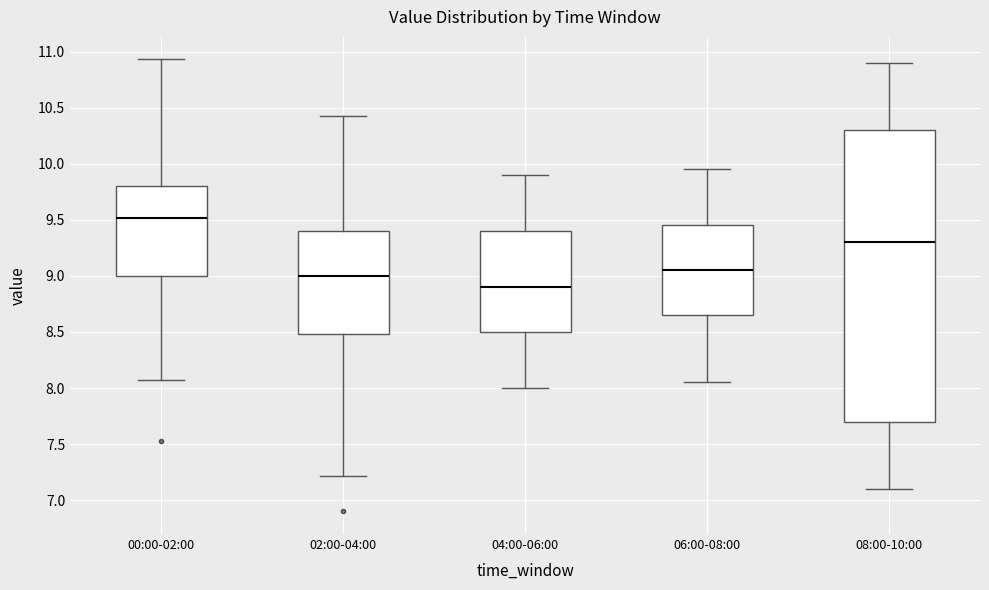

Reading left to right, read every box against the y-axis: the position of its median line, the range the box covers, and the ends of its whiskers. The values are not printed on the chart, so give them approximately, as read against the axis.

00:00-02:00: median 9.50, box 9.00 to 9.80, whiskers 8.05 to 10.95
02:00-04:00: median 9.00, box 8.50 to 9.40, whiskers 7.20 to 10.45
04:00-06:00: median 8.90, box 8.50 to 9.40, whiskers 8.00 to 9.90
06:00-08:00: median 9.05, box 8.65 to 9.45, whiskers 8.05 to 9.95
08:00-10:00: median 9.30, box 7.70 to 10.30, whiskers 7.10 to 10.90